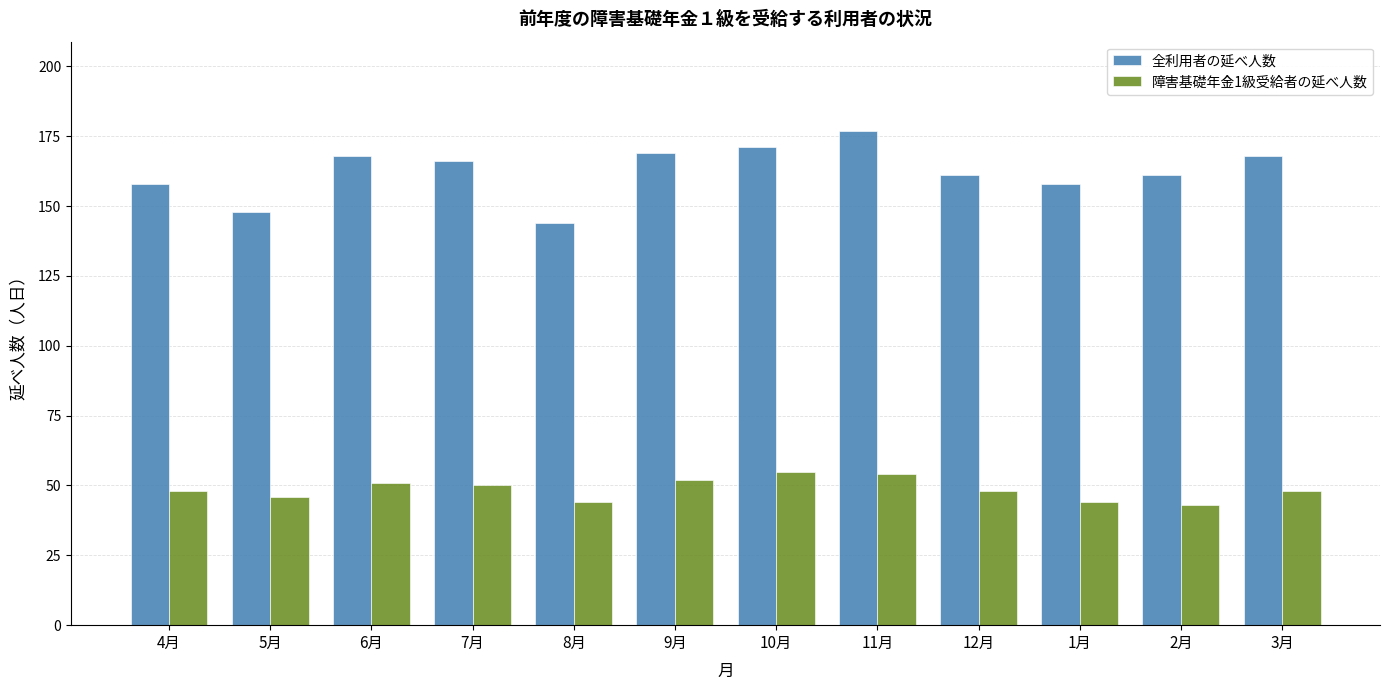

Reading left to right, transcribe all the data shown in this chart.

全利用者の延べ人数: 4月=158	5月=148	6月=168	7月=166	8月=144	9月=169	10月=171	11月=177	12月=161	1月=158	2月=161	3月=168
障害基礎年金1級受給者の延べ人数: 4月=48	5月=46	6月=51	7月=50	8月=44	9月=52	10月=55	11月=54	12月=48	1月=44	2月=43	3月=48